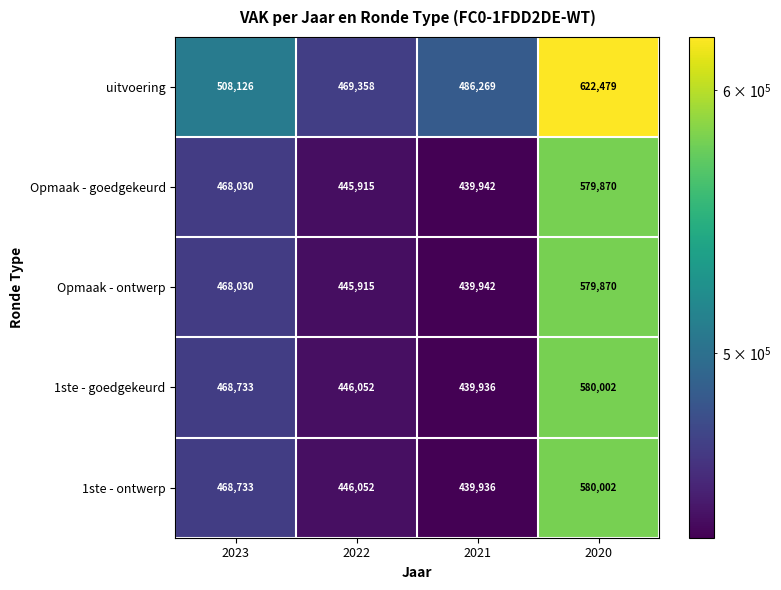

At how many categories does at least one series exceed 612165?

1